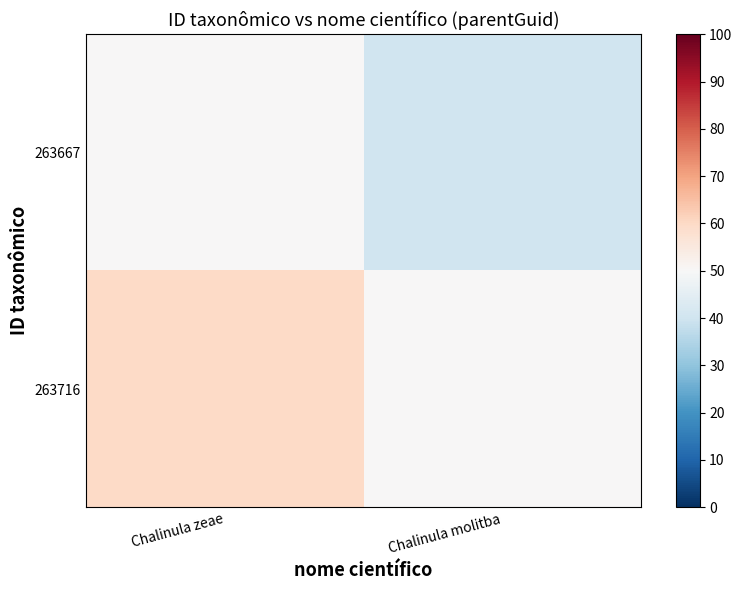

How many series are shown in this chart?

2